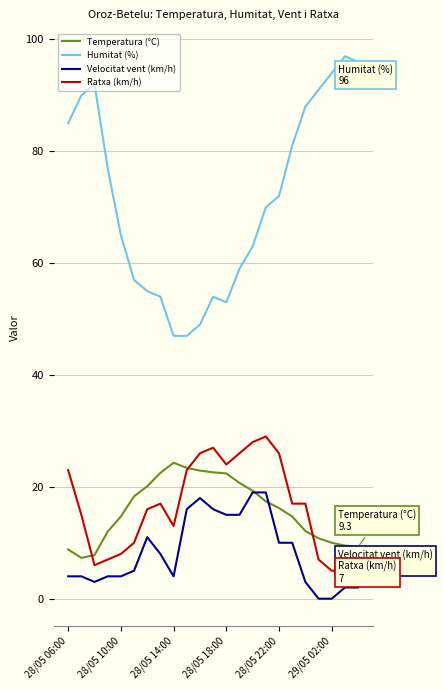

Which series has the widest spread of values?

Humitat (%)